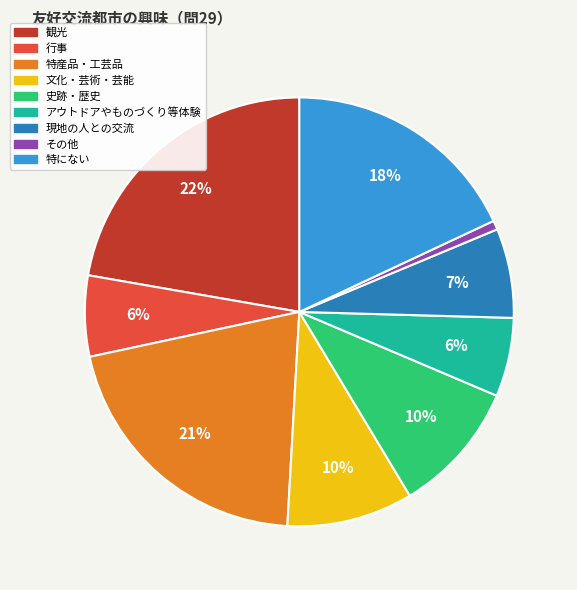

True or false: 観光 accounts for 22% of the total.

True